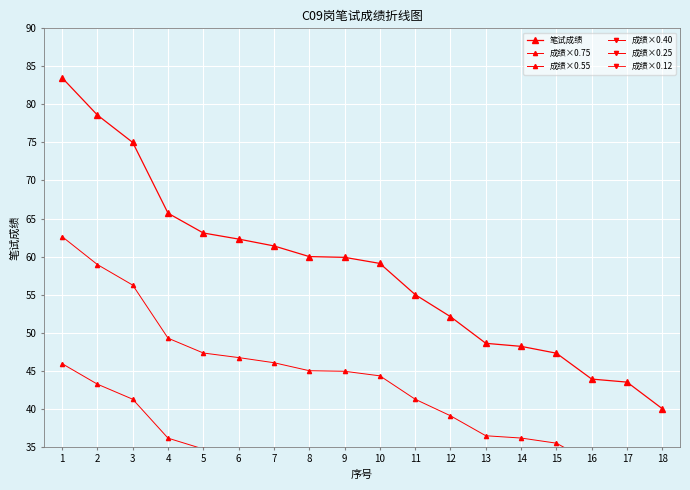

How many lines are shown in the chart?

6